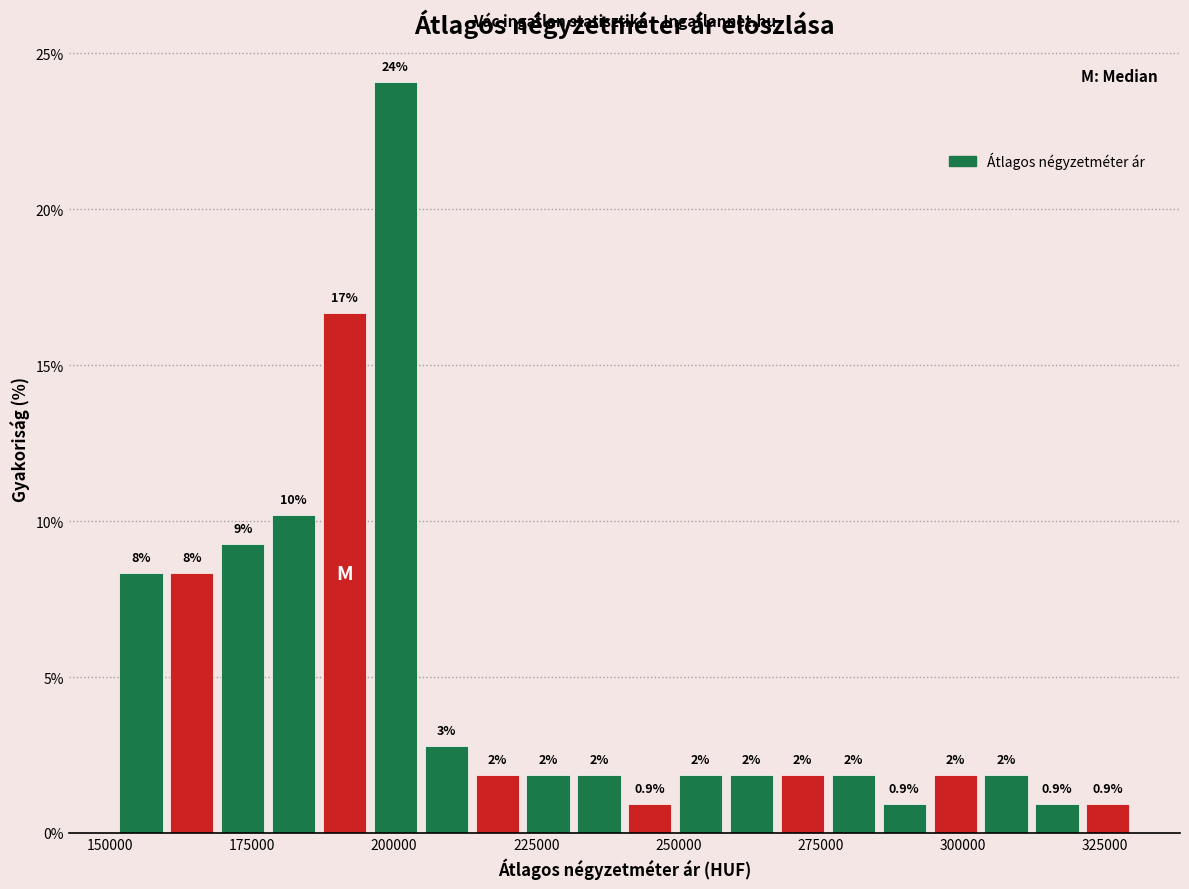

Read against the x-axis, roughly where is the centre of the tallest bar?

200000